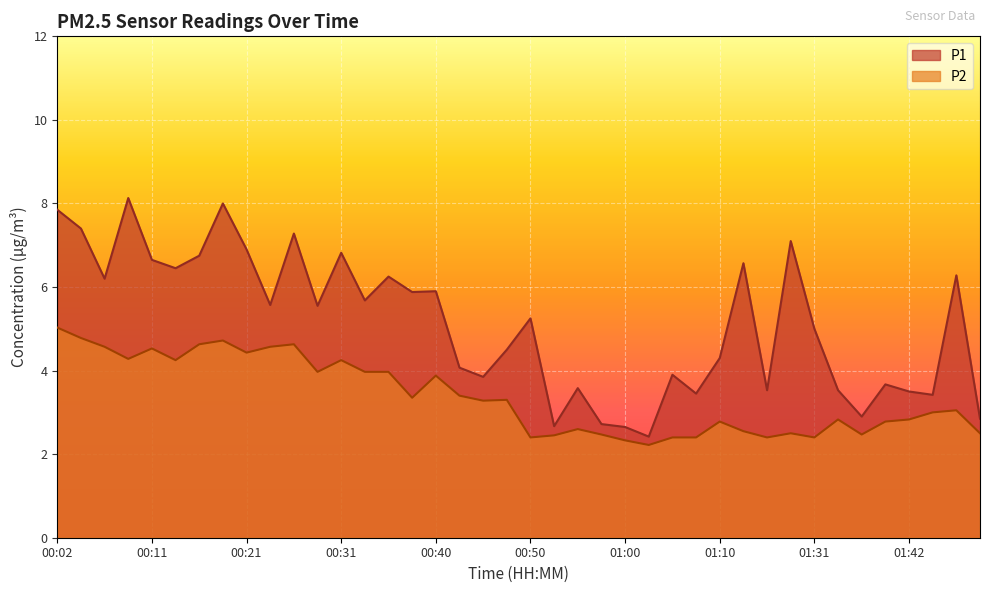

At 01:02, list the series in order from largest to smallest.

P1, P2